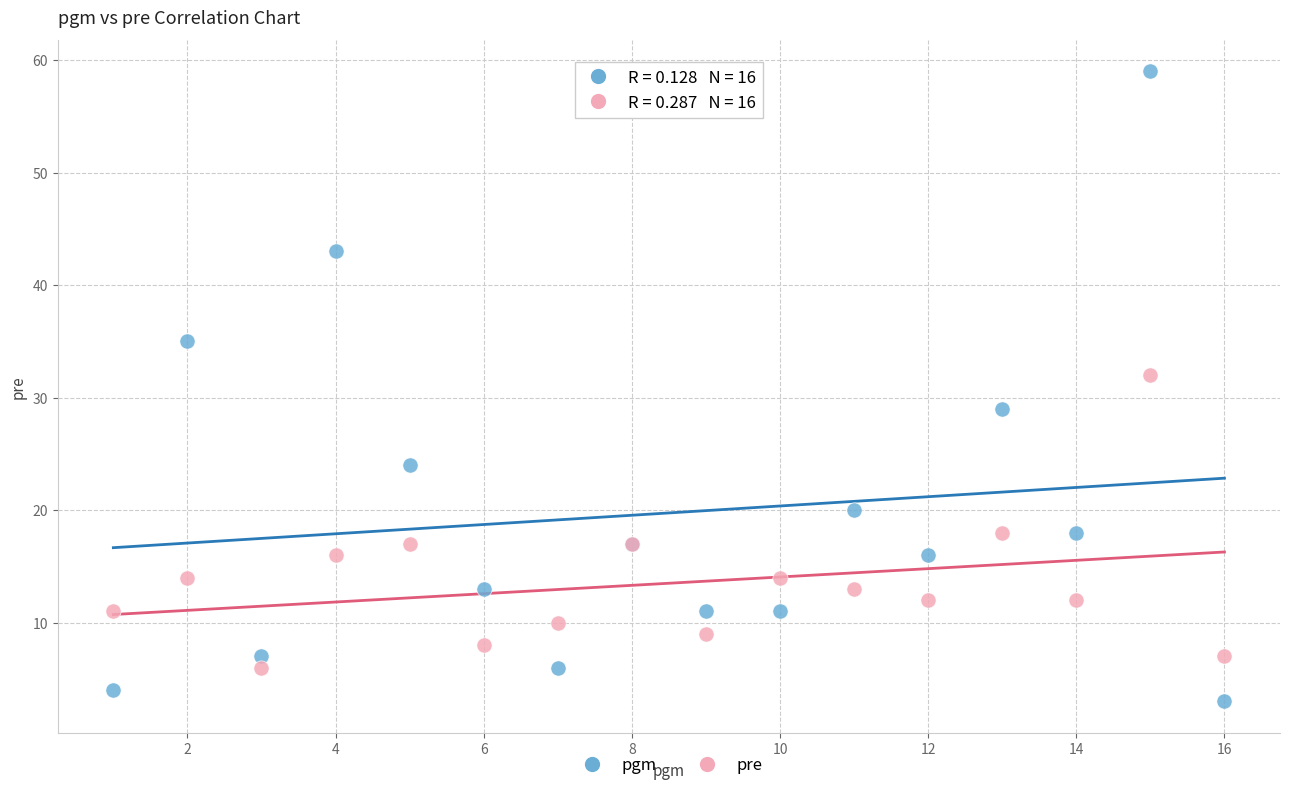

Which series reaches the minimum Y coordinate?

pgm